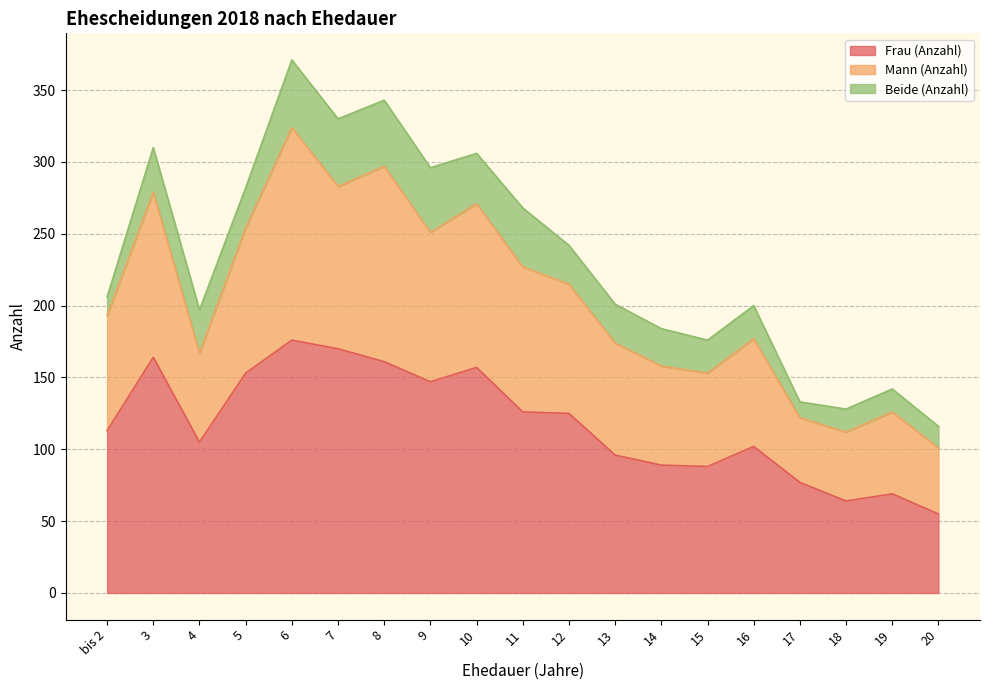

What is the total value across all series at 6?

371